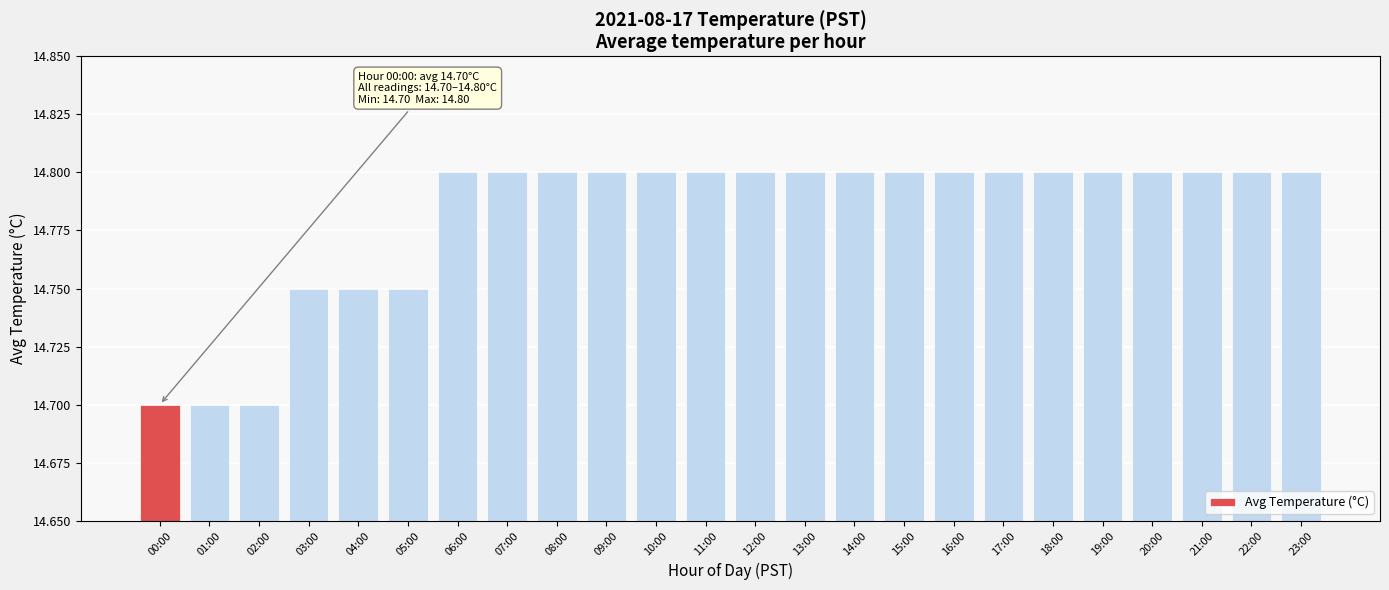

The chart shows a value of 14.8 at 06:00. True or false?

True